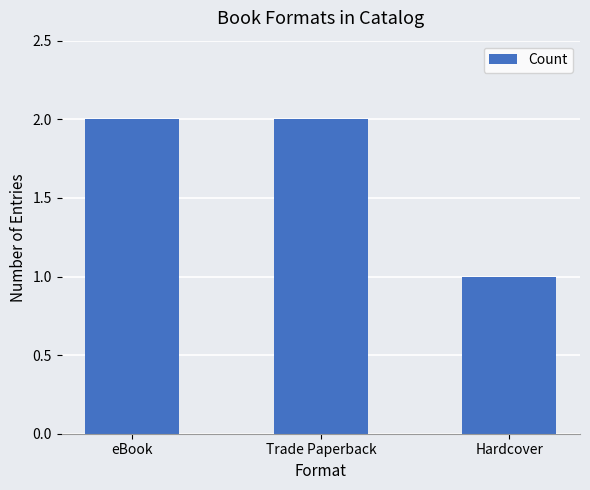

Which category has the lowest value across all series?

Hardcover